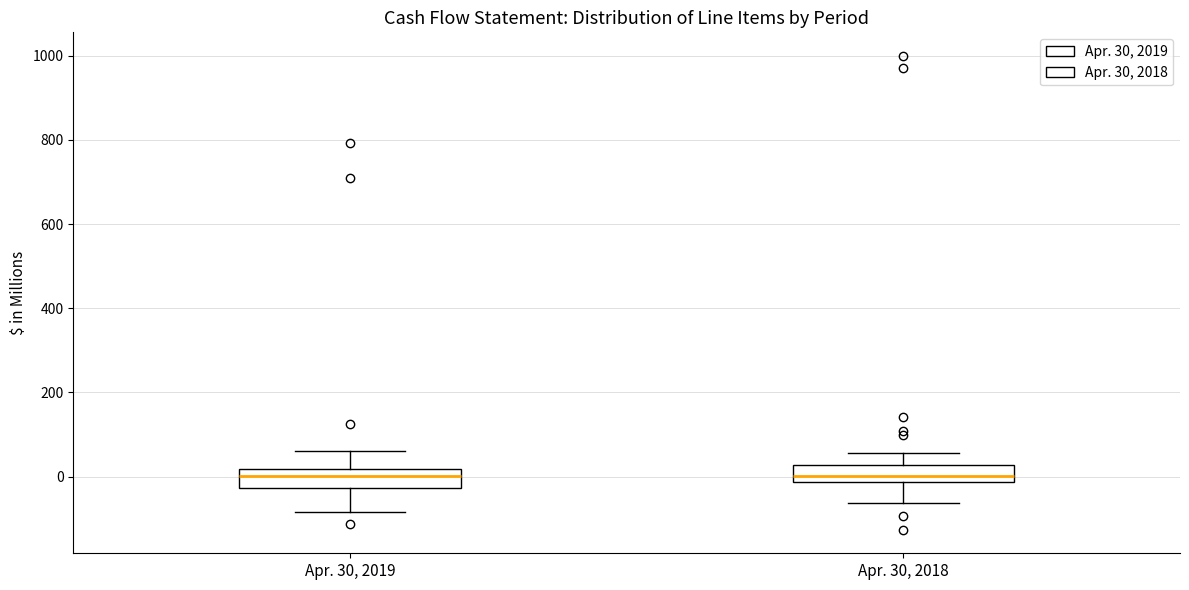

Reading left to right, transcribe this box plot: for each box, give where its median line is, the range the box spans, and where its two whiskers end, as read against the y-axis. The values are not printed on the chart, so give them approximately, as read against the axis.

Apr. 30, 2019: median 0, box -20 to 20, whiskers -80 to 60
Apr. 30, 2018: median 0, box -20 to 20, whiskers -60 to 60